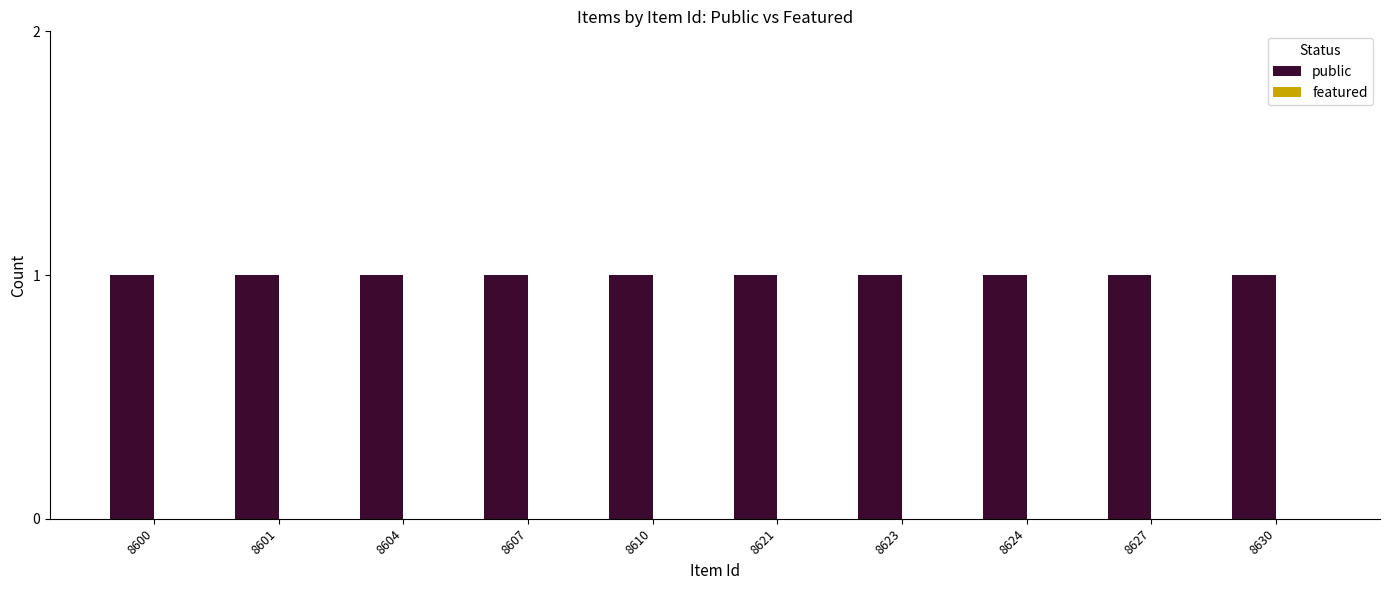

Rank the series by their average value, from lowest to highest.

featured, public